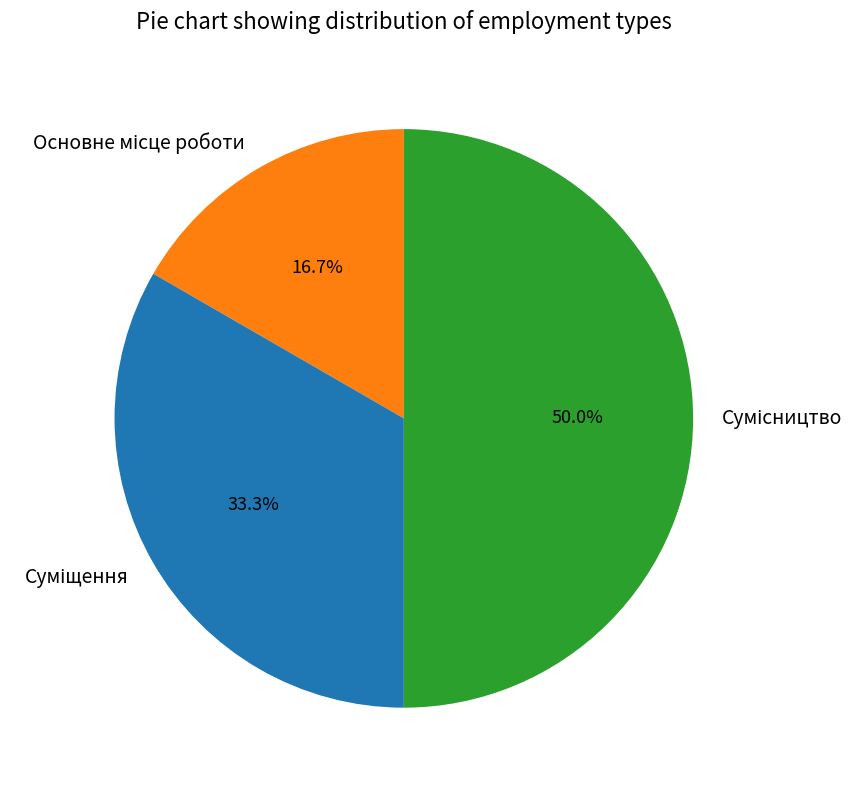

How many segments does this pie chart have?

3